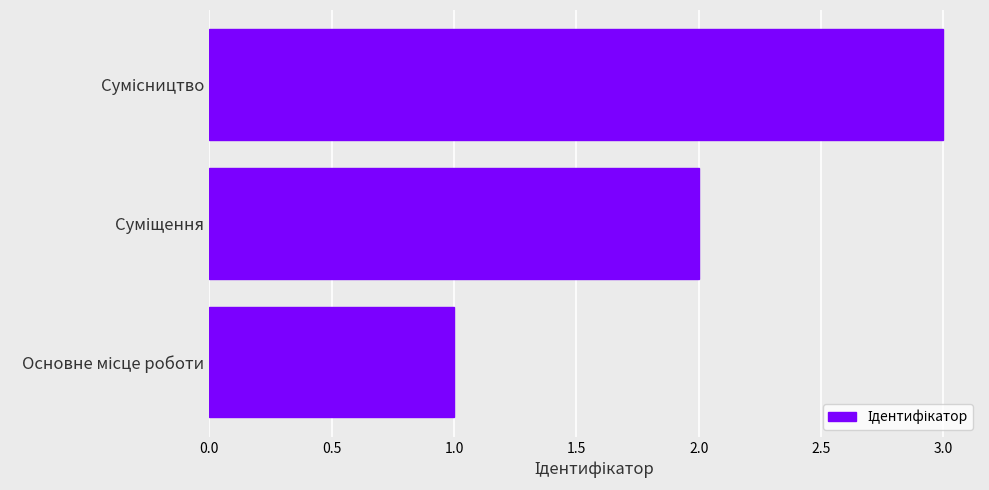

What is the sum of all values?

6